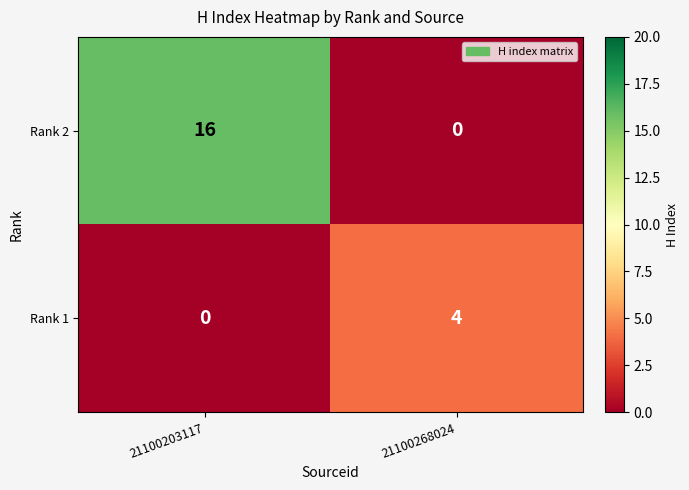

What is the total value across all series at 21100203117?

16